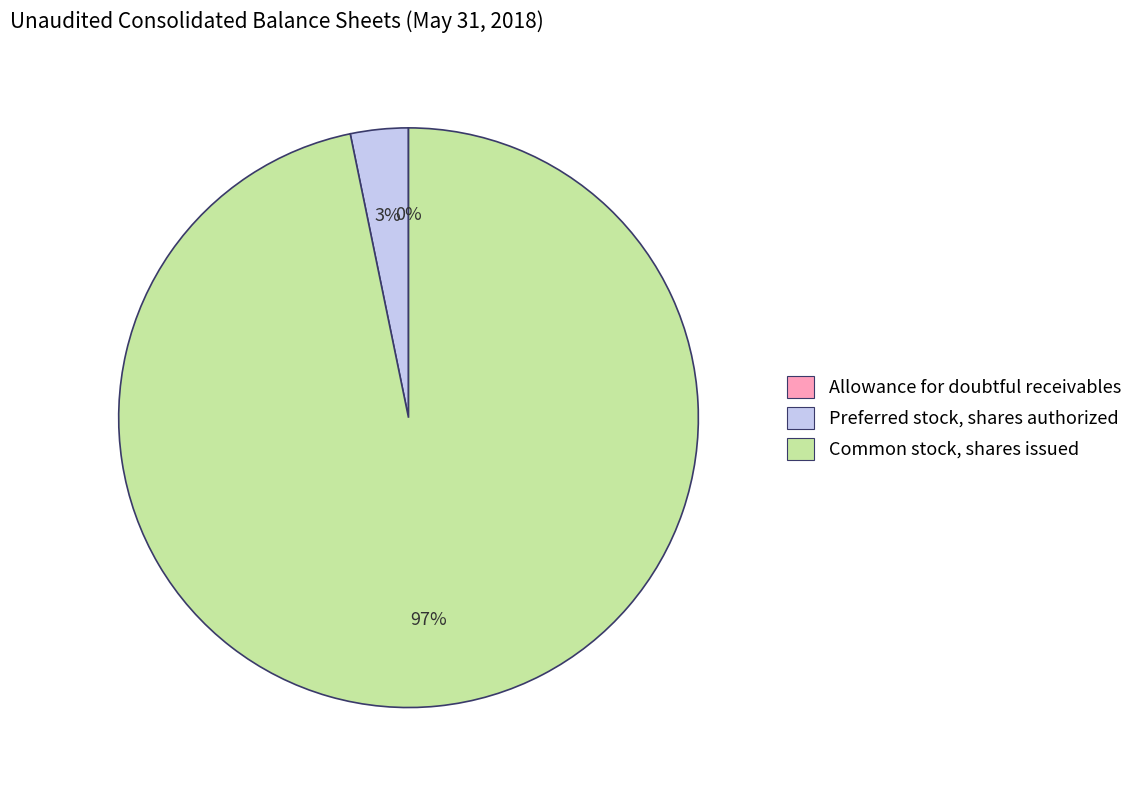

Is Common stock, shares issued the majority of the pie?

Yes